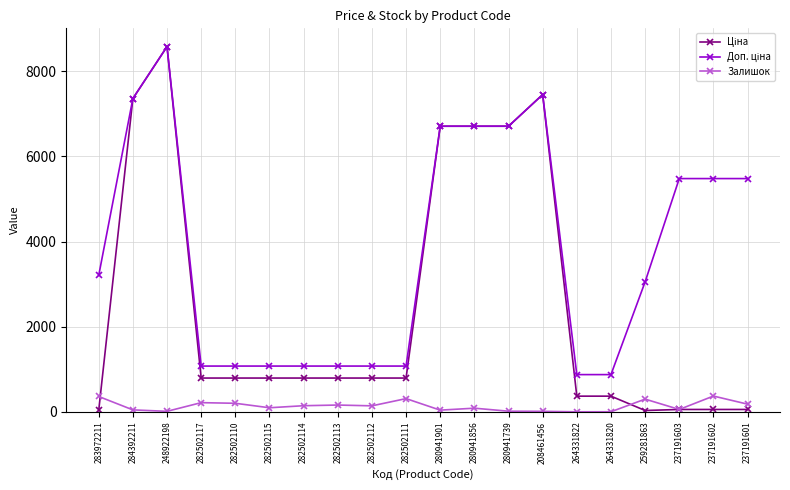

At how many categories does at least one series exceed 5141?

9